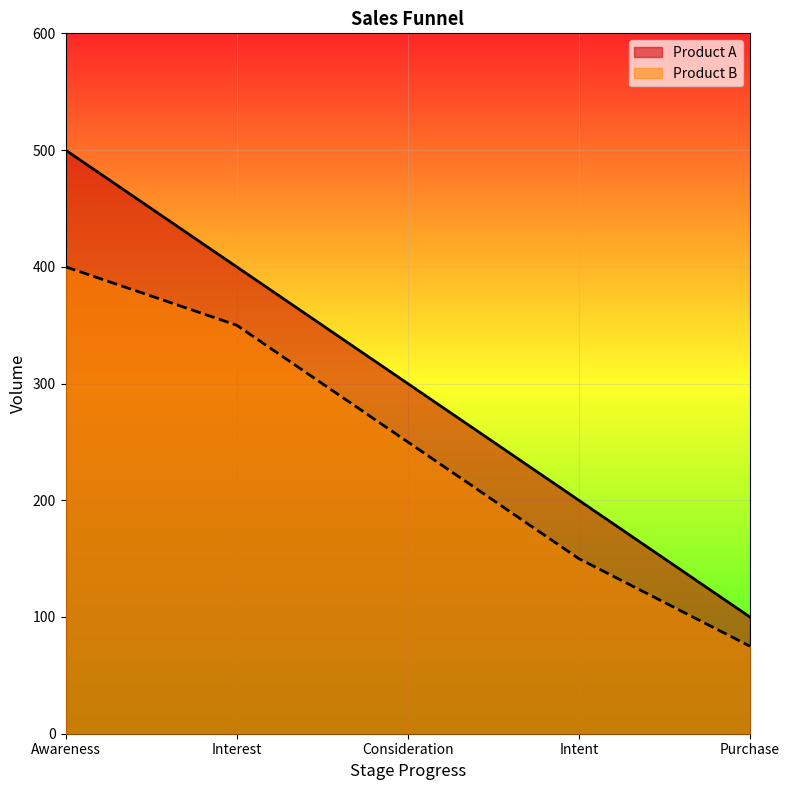

Does the chart display data point markers on the line(s)?

No